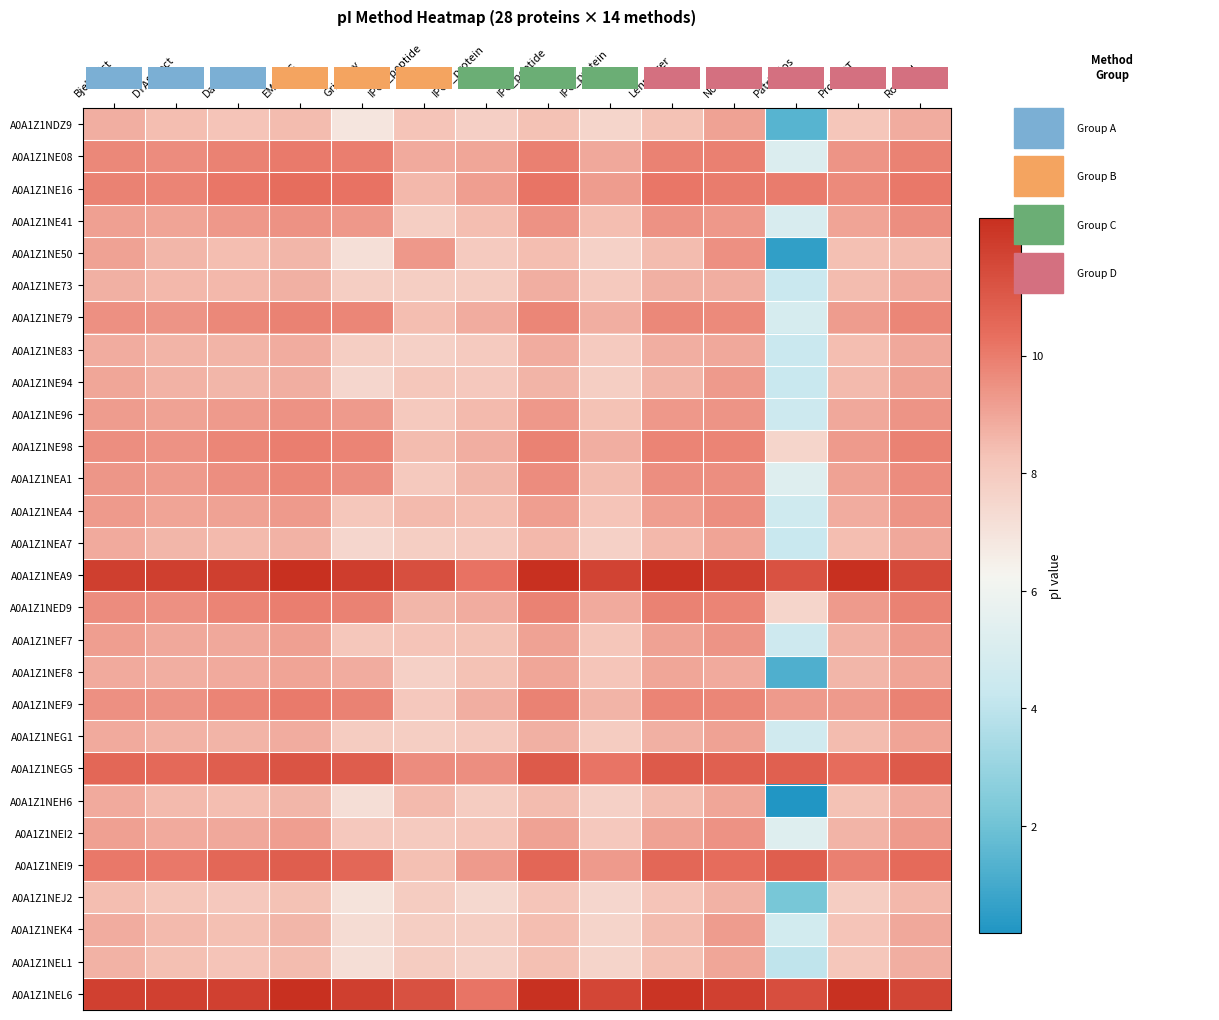

At how many categories does at least one series exceed 5?

14